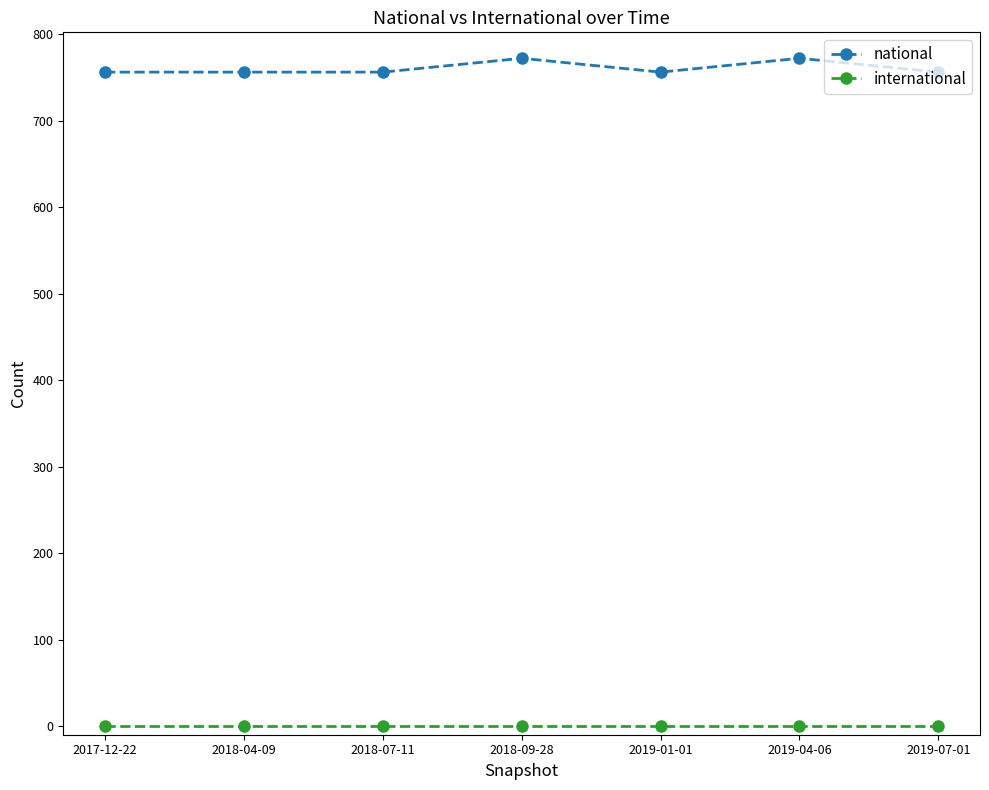

True or false: national has a value of 310 at 2018-07-11.

False